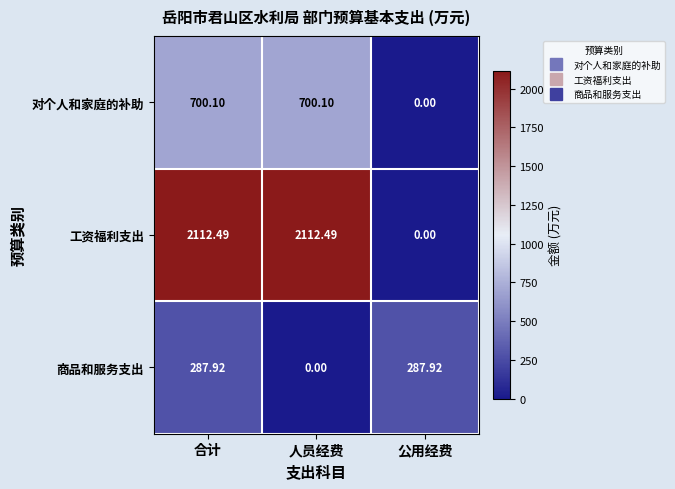

How many series are shown in this chart?

3